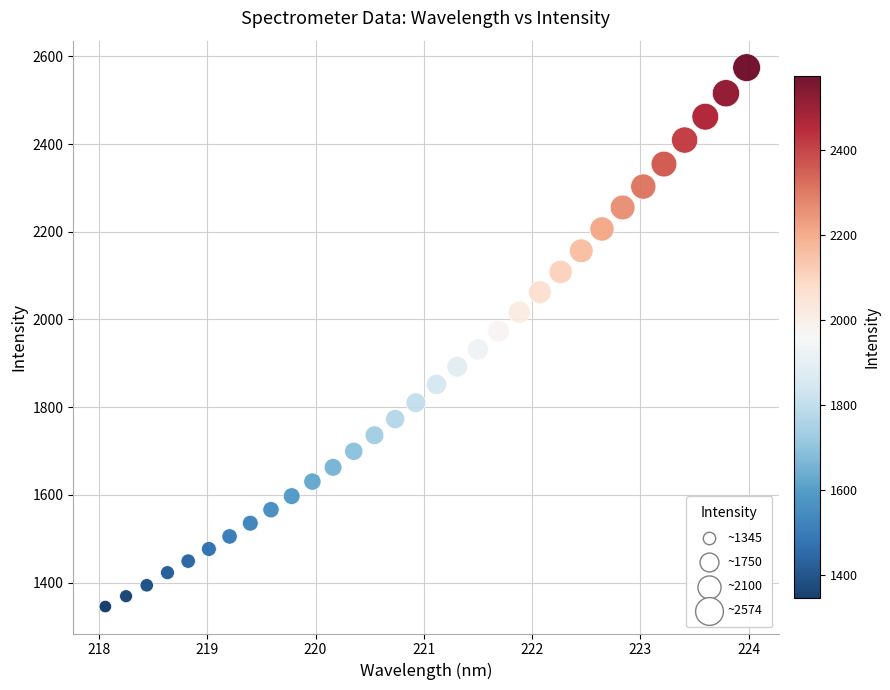

What is the range of X values (max minus min)?

5.9